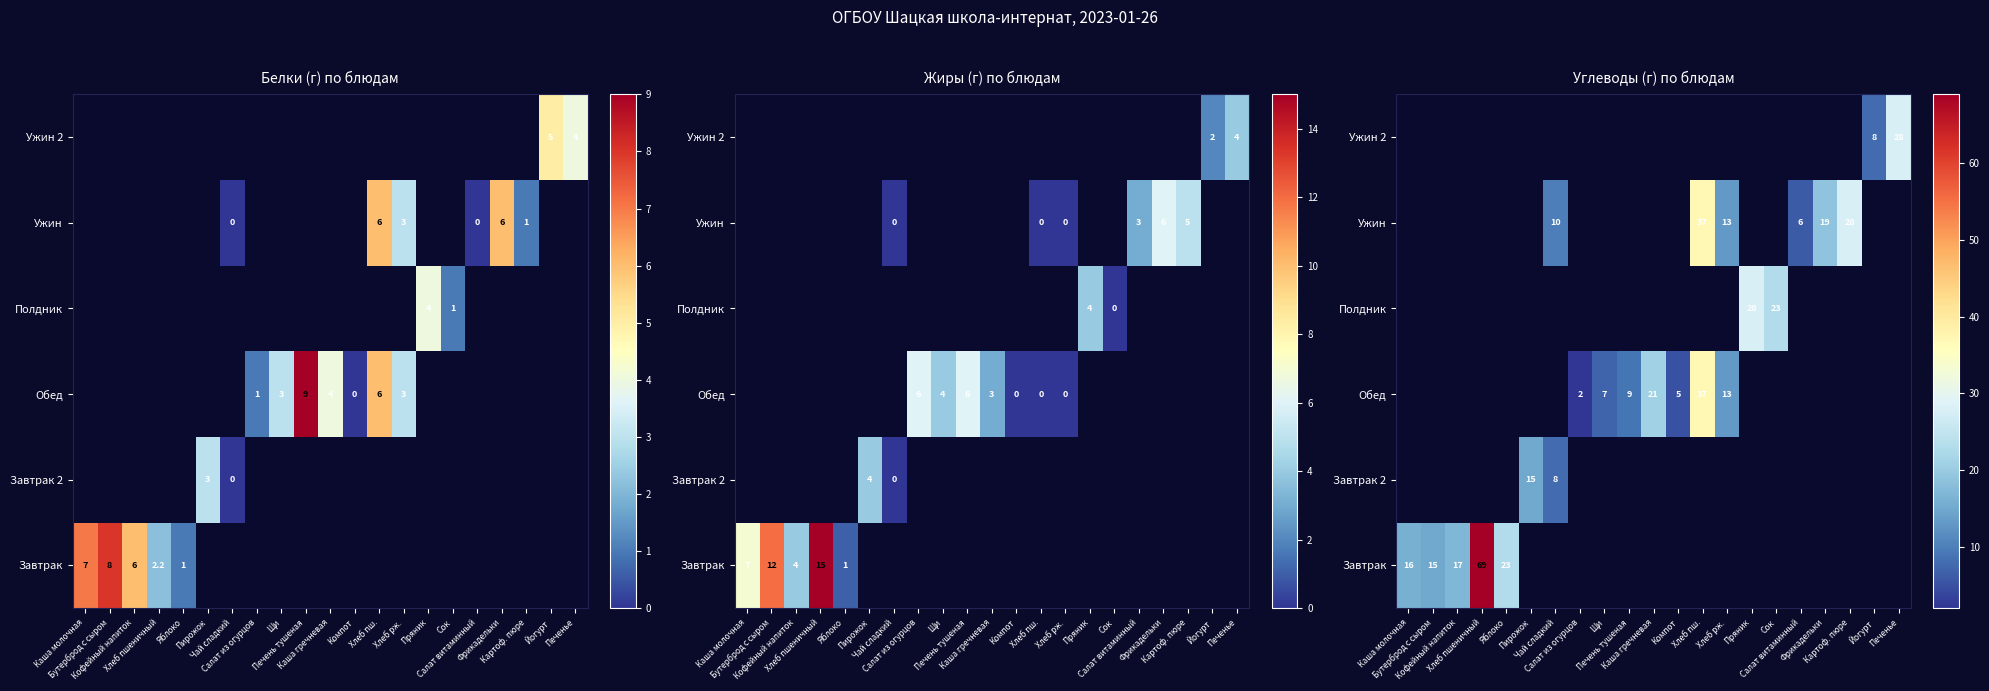

At which category does the chart reach its minimum across all series?

Салат из огурцов